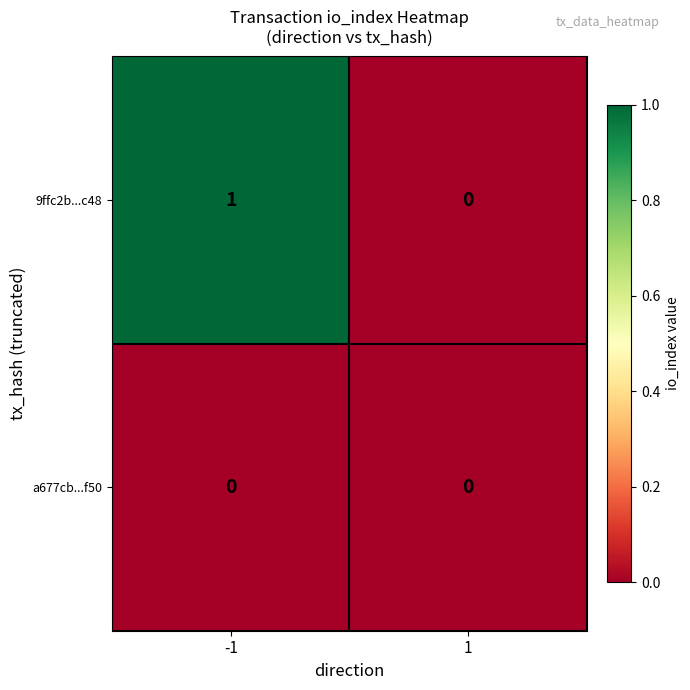

The value of 9ffc2b...c48 at -1 is 1. True or false?

True